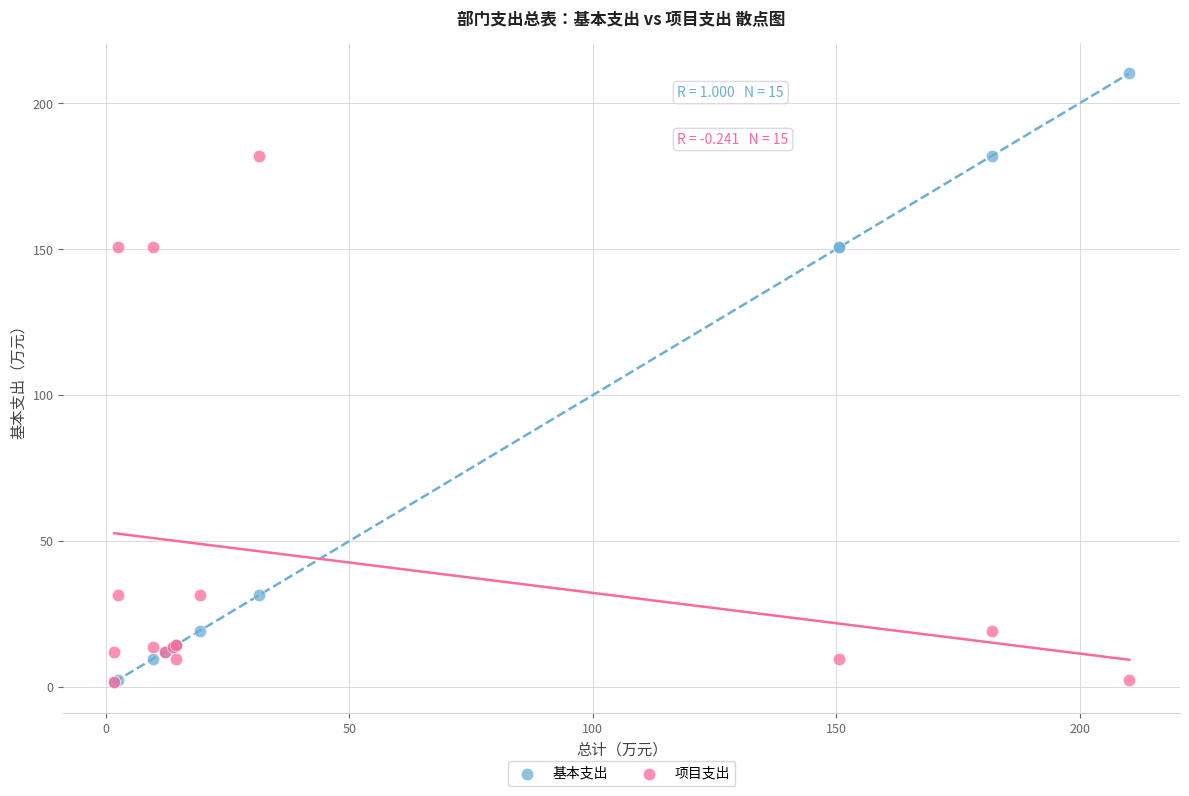

Which series has the widest spread of Y values?

基本支出